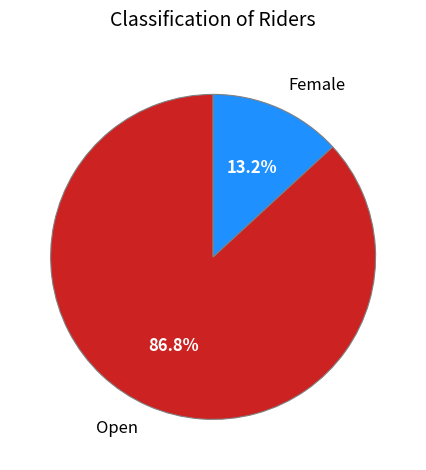

To the nearest percent, what is the difference between the Female and Open slice percentages?

74%